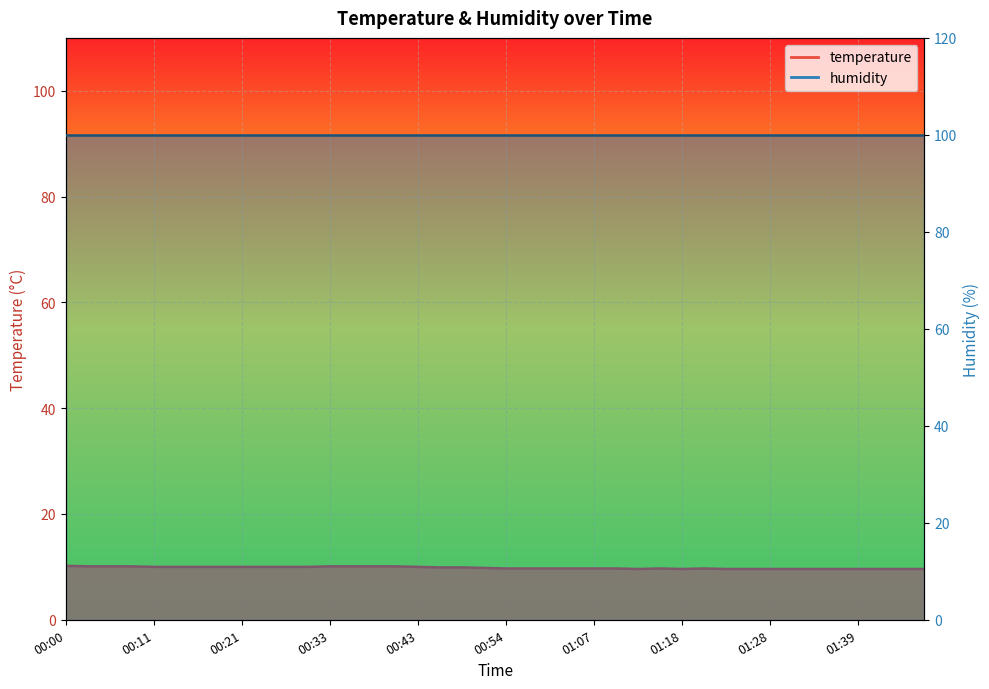

Count the number of categories in the chart.

40